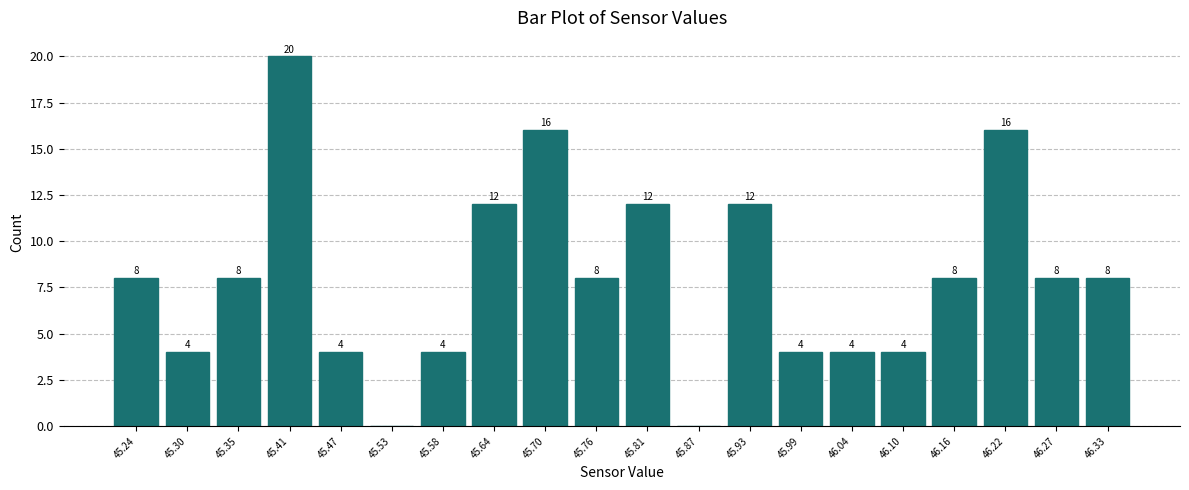

Which range on the x-axis has the tallest bar?

45.38 to 45.44